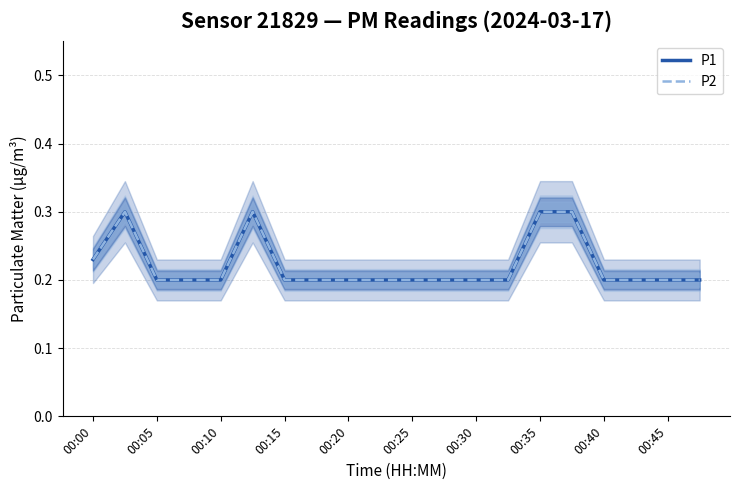

True or false: P2 has a value of 0.1 at 17.

False